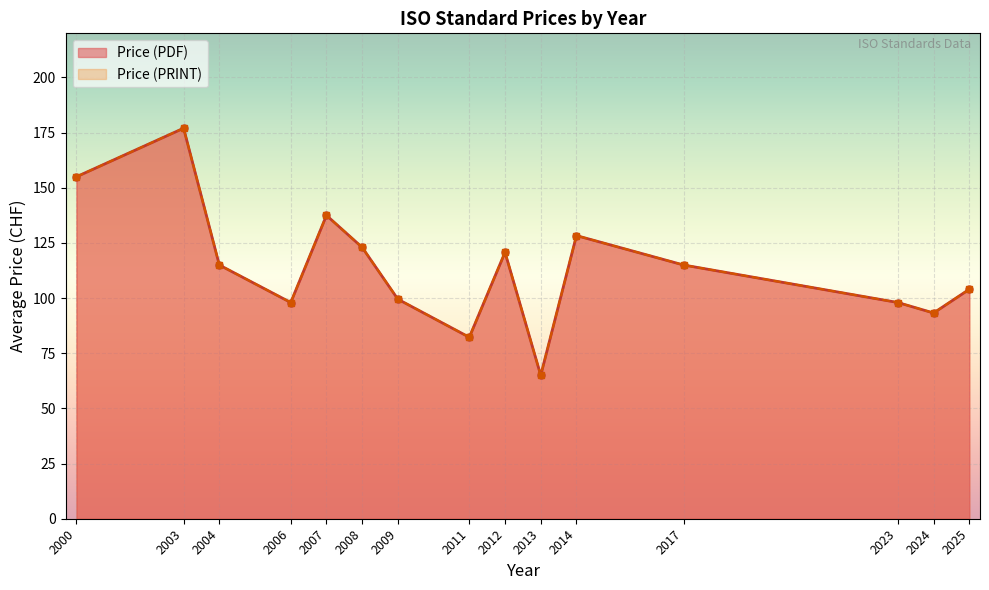

How many values in Price (PRINT) are above zero?

37